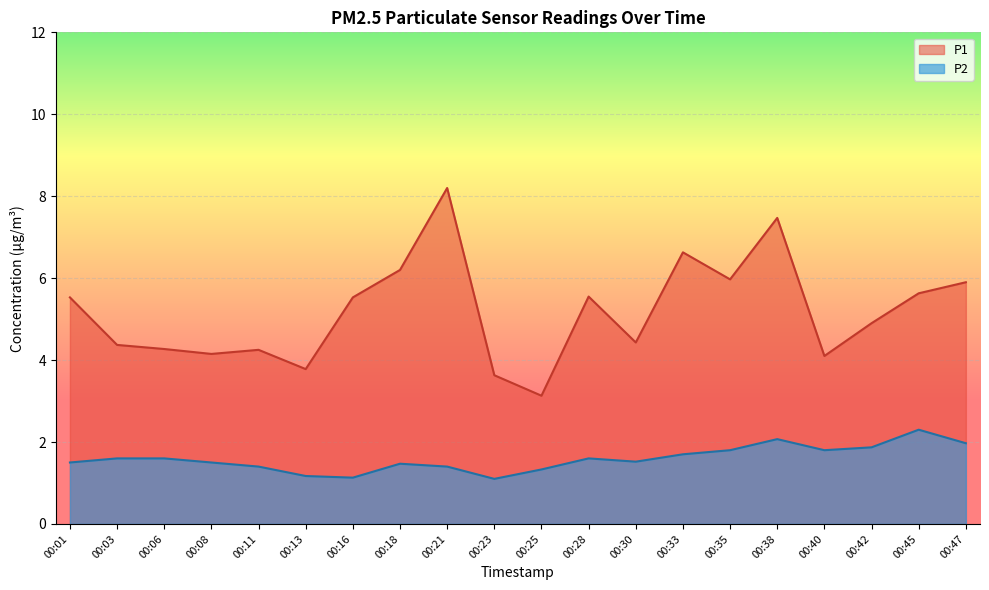

What is the sum of all P1 values?

103.6